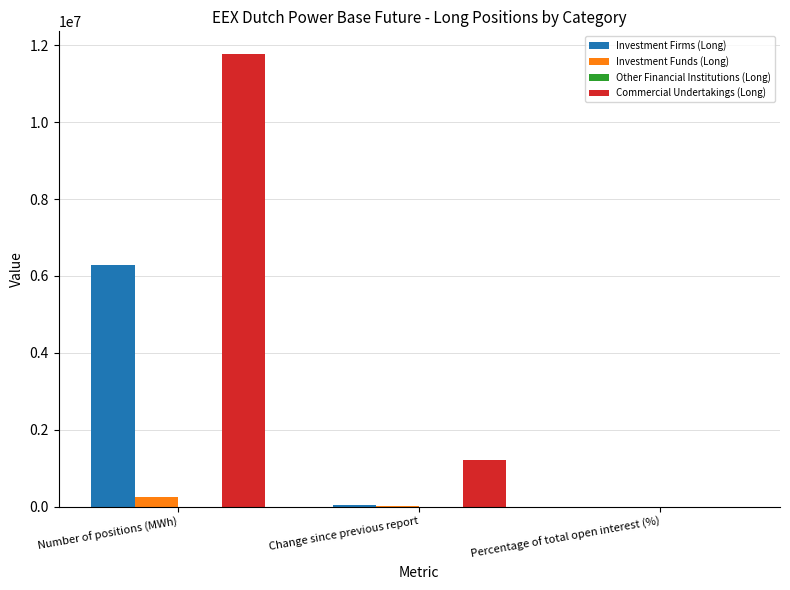

Which category has the highest value across all series?

Number of positions (MWh)